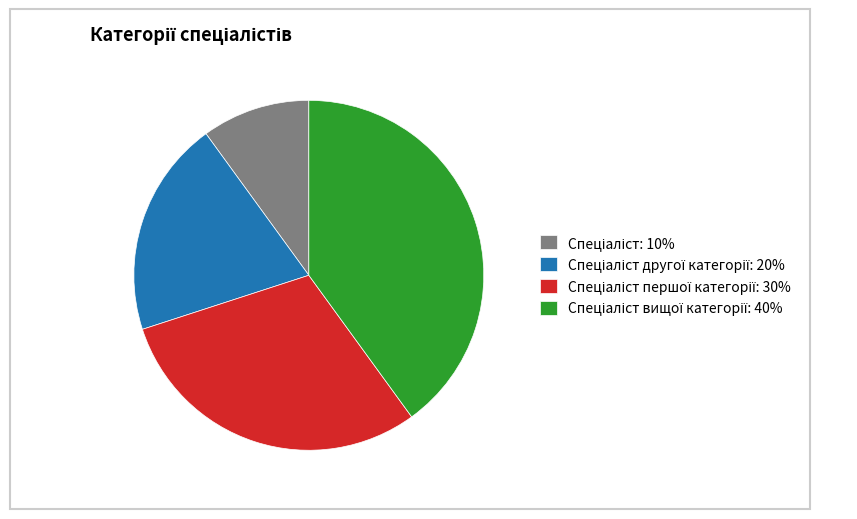

Does any single category account for the majority?

No